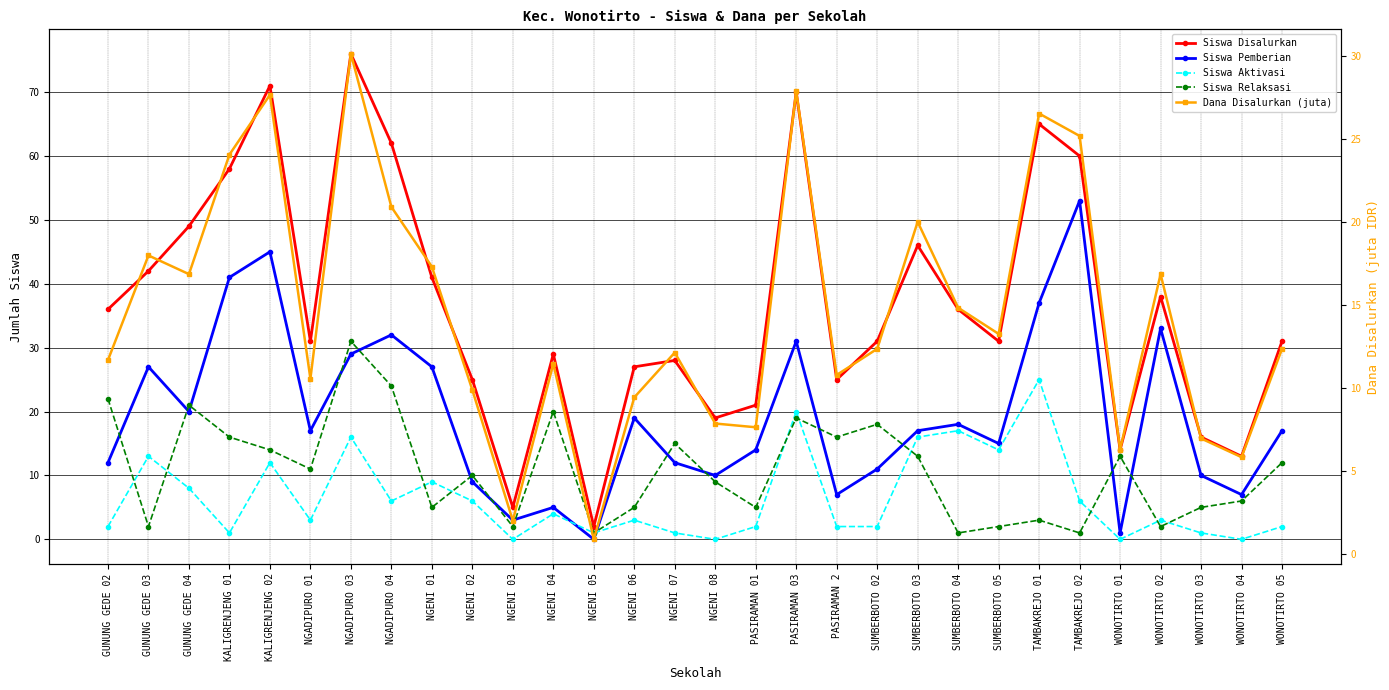

Which series has the widest spread of values?

Siswa Disalurkan